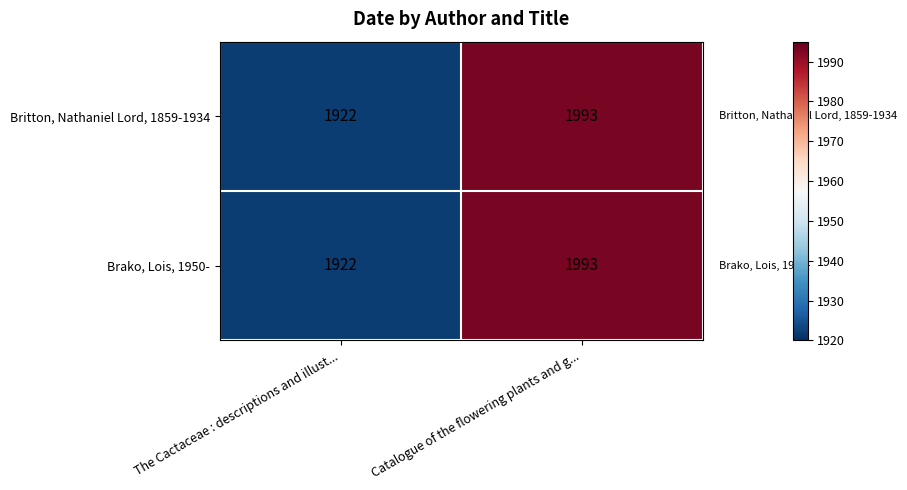

What is the total value across all series at The Cactaceae : descriptions and illust...?

3844